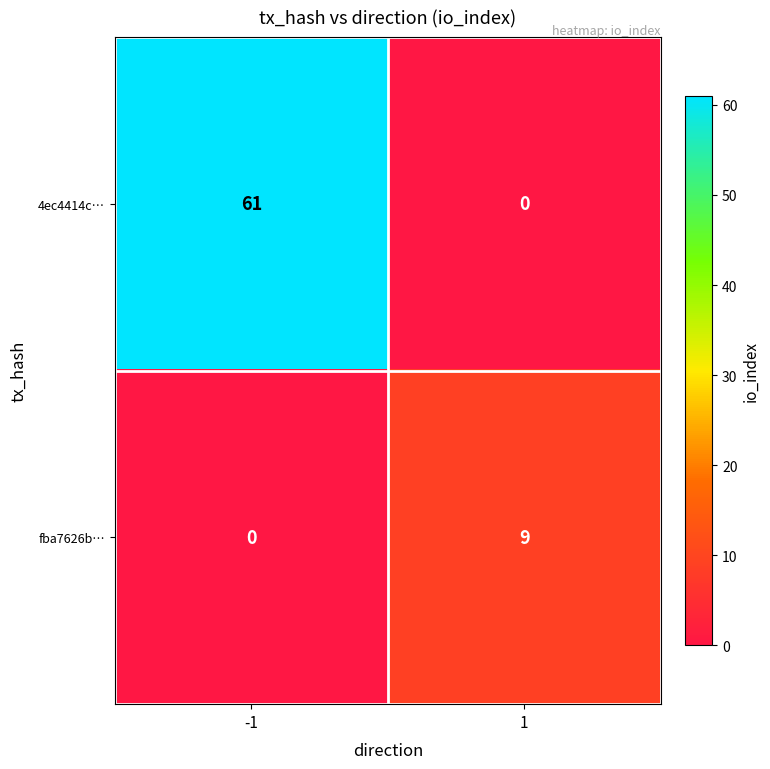

What is the difference between the 4ec4414c… values at 1 and -1?

61